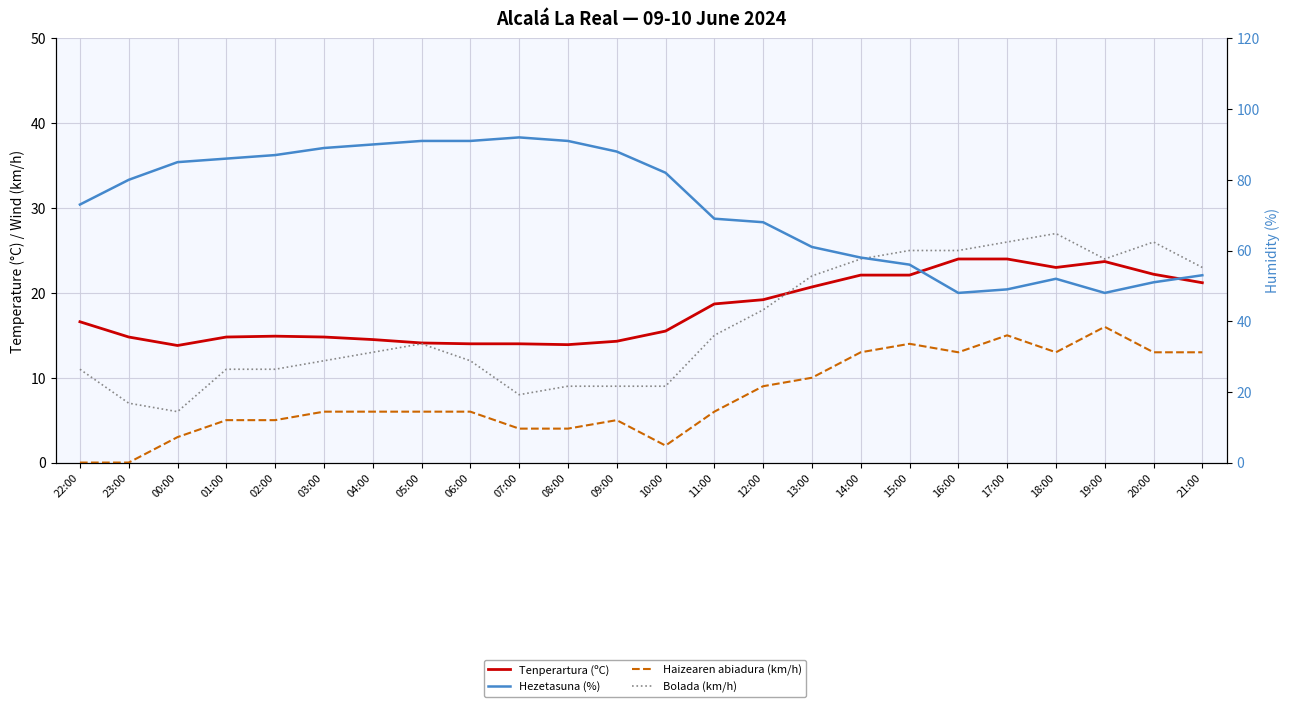

What is the label of the 19th point from the left?

16:00